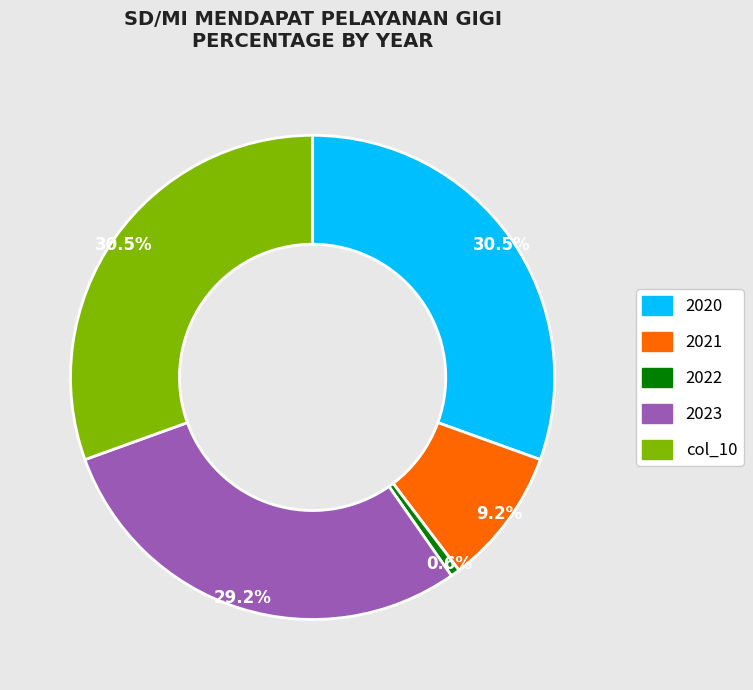

Does any single category account for the majority?

No